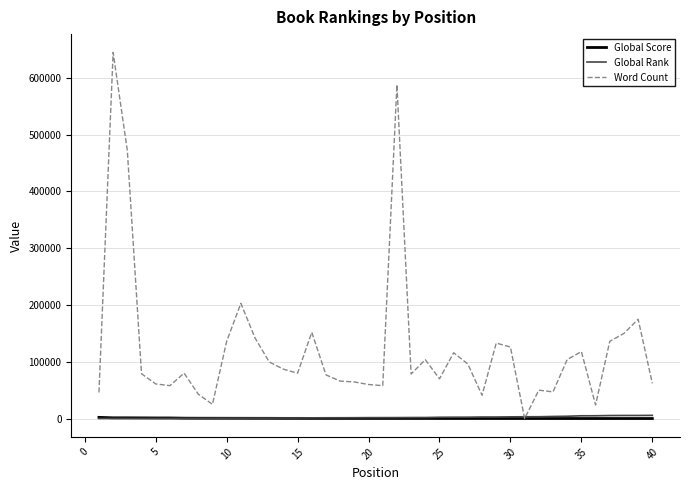

Count the number of data series in this chart.

3